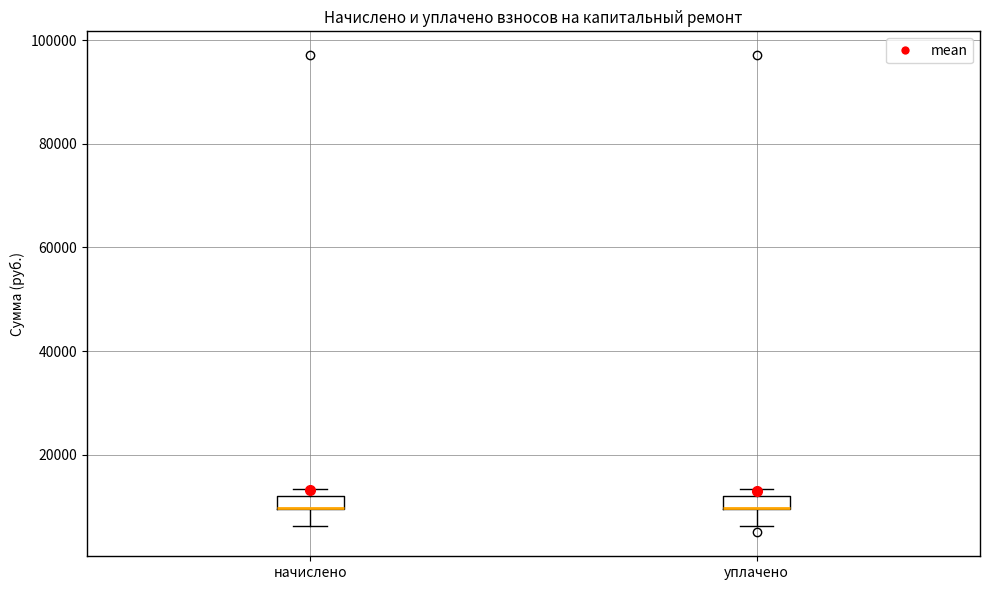

Where does the lower whisker of the box for уплачено end on the y-axis? The values are not printed on the chart, so give them approximately, as read against the axis.

6000